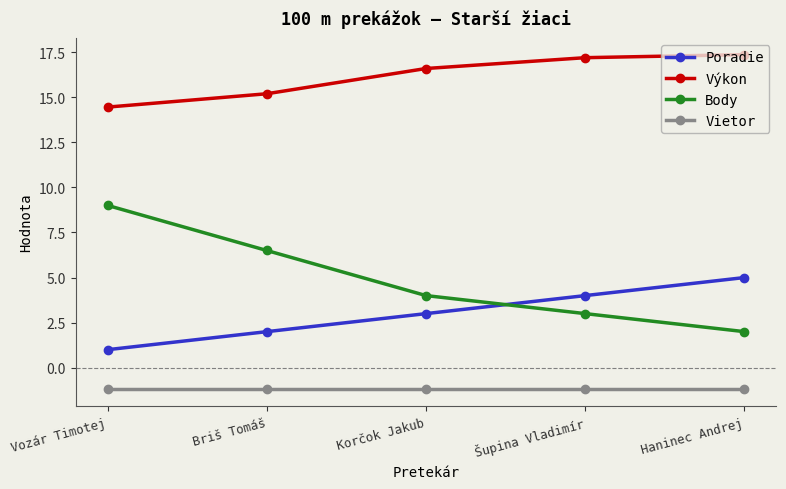

What value does the Vietor series have at Briš Tomáš?

-1.2